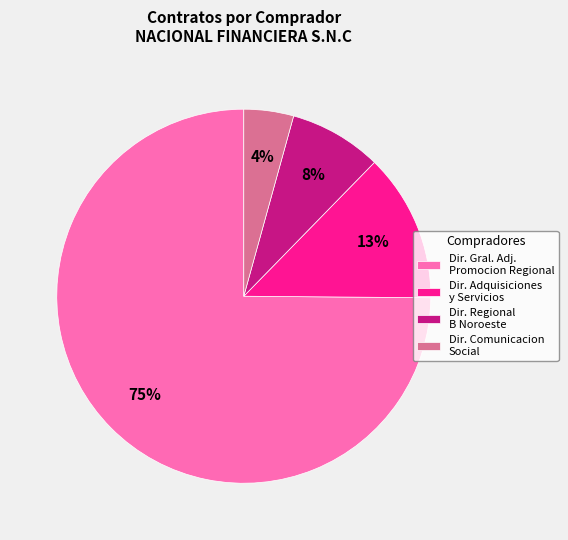

To the nearest percent, what portion does Dir. Adquisiciones y Servicios represent?

13%